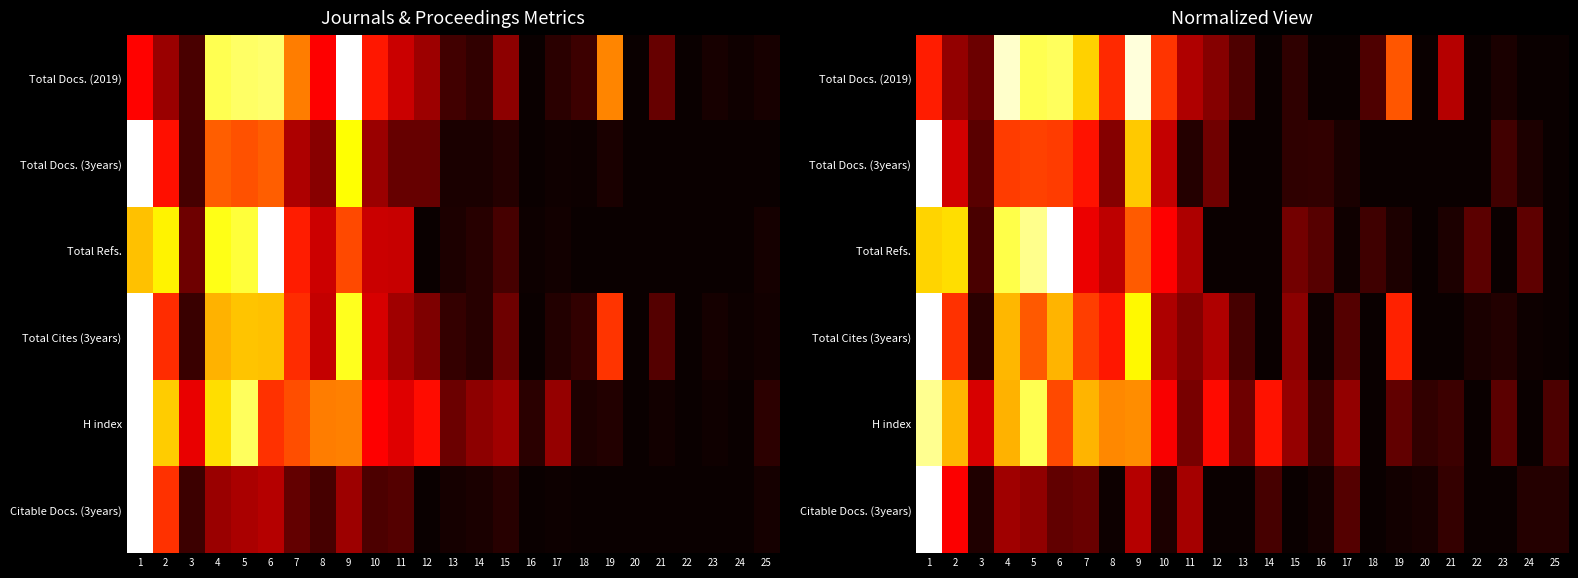

The value of Total Docs. (3years) at 20 is 0.5. True or false?

False